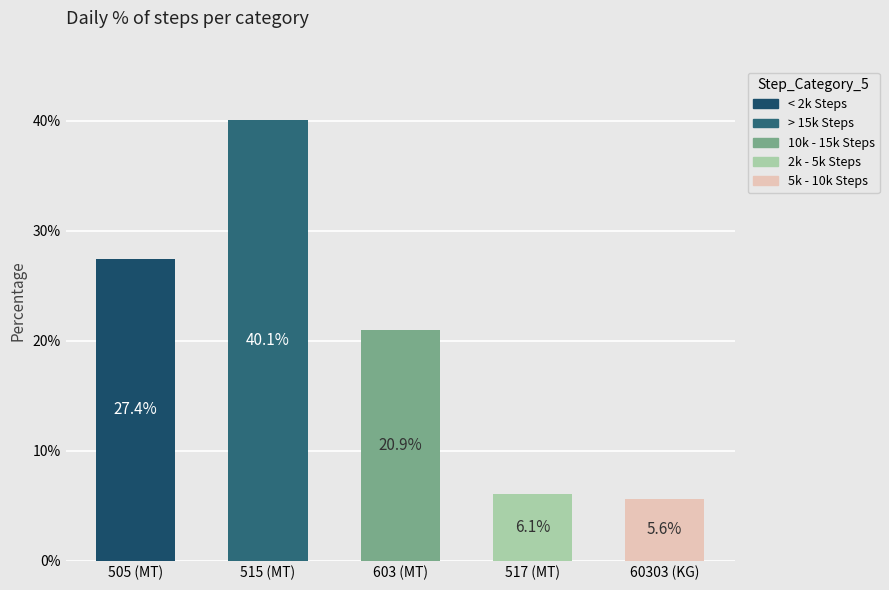

Rank the categories by value from highest to lowest.

515 (MT), 505 (MT), 603 (MT), 517 (MT), 60303 (KG)